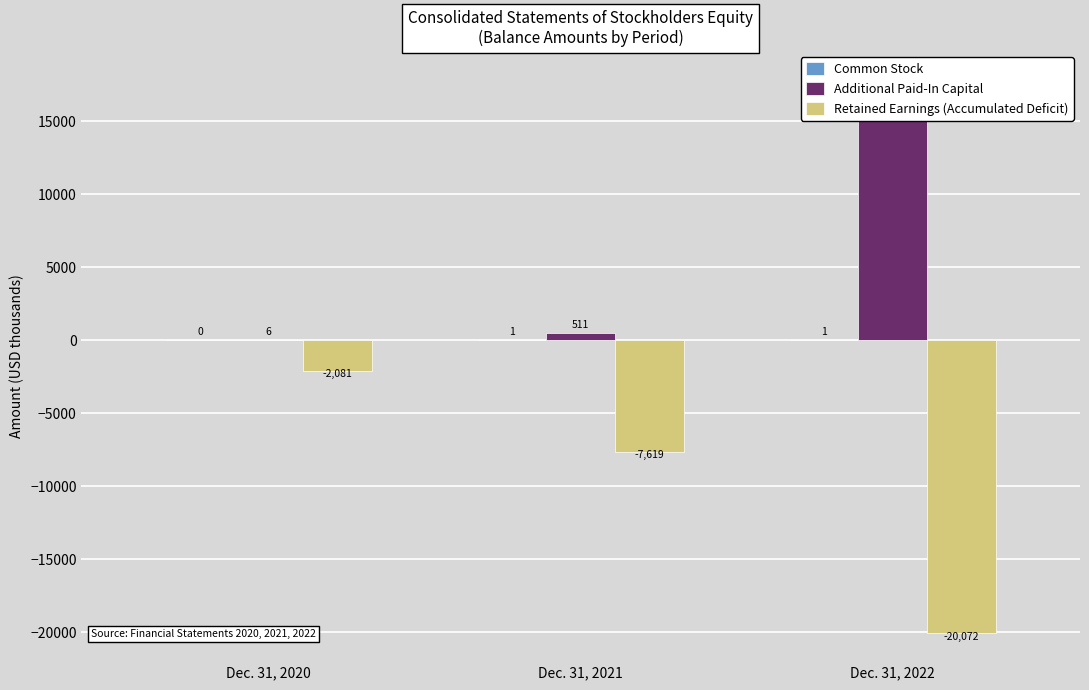

How many values in the Additional Paid-In Capital series are below 511?

1